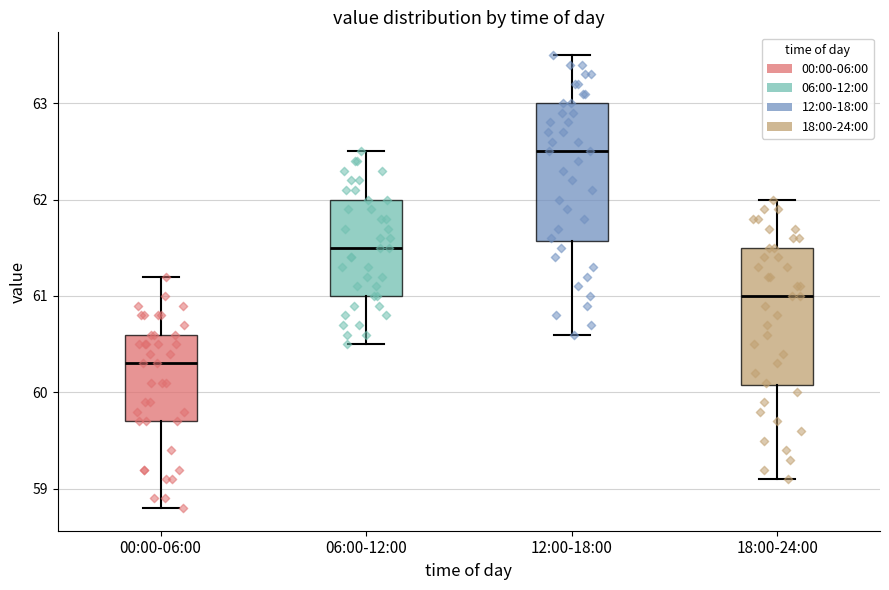

Reading left to right, read every box against the y-axis: the position of its median line, the range the box covers, and the ends of its whiskers. The values are not printed on the chart, so give them approximately, as read against the axis.

00:00-06:00: median 60.3, box 59.7 to 60.6, whiskers 58.8 to 61.2
06:00-12:00: median 61.5, box 61.0 to 62.0, whiskers 60.5 to 62.5
12:00-18:00: median 62.5, box 61.6 to 63.0, whiskers 60.6 to 63.5
18:00-24:00: median 61.0, box 60.1 to 61.5, whiskers 59.1 to 62.0